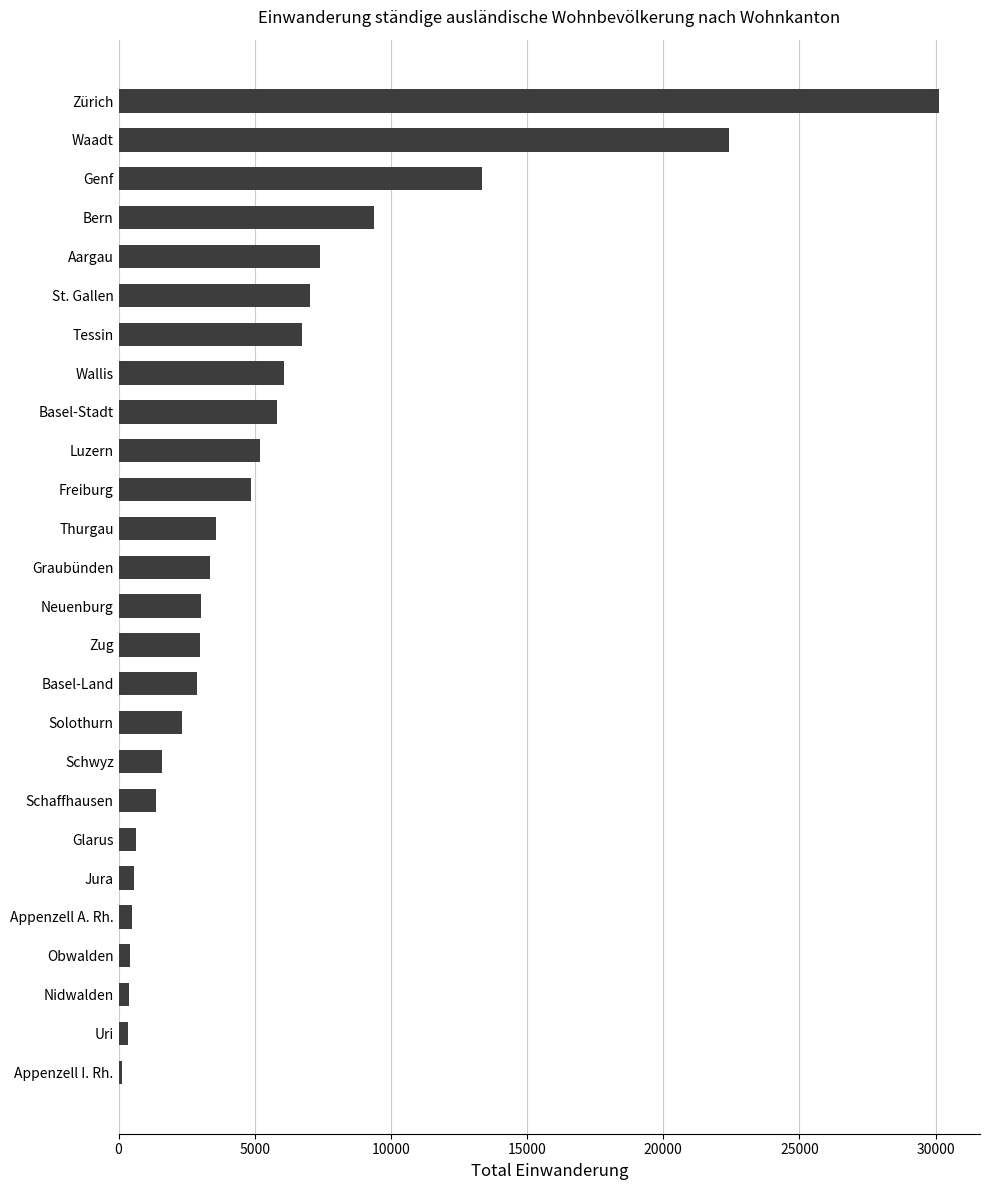

The chart shows a value of 11308 at Aargau. True or false?

False